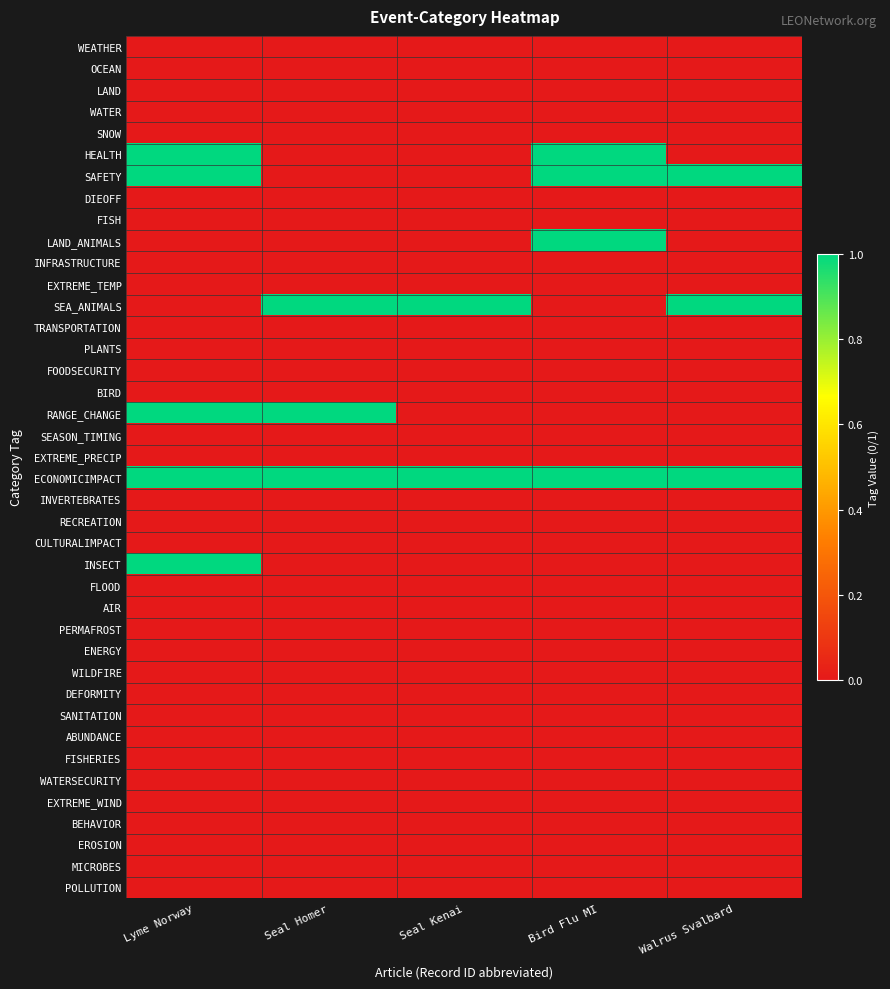

At Seal Kenai, list the series in order from largest to smallest.

SEA_ANIMALS, ECONOMICIMPACT, WEATHER, OCEAN, LAND, WATER, SNOW, HEALTH, SAFETY, DIEOFF, FISH, LAND_ANIMALS, INFRASTRUCTURE, EXTREME_TEMP, TRANSPORTATION, PLANTS, FOODSECURITY, BIRD, RANGE_CHANGE, SEASON_TIMING, EXTREME_PRECIP, INVERTEBRATES, RECREATION, CULTURALIMPACT, INSECT, FLOOD, AIR, PERMAFROST, ENERGY, WILDFIRE, DEFORMITY, SANITATION, ABUNDANCE, FISHERIES, WATERSECURITY, EXTREME_WIND, BEHAVIOR, EROSION, MICROBES, POLLUTION